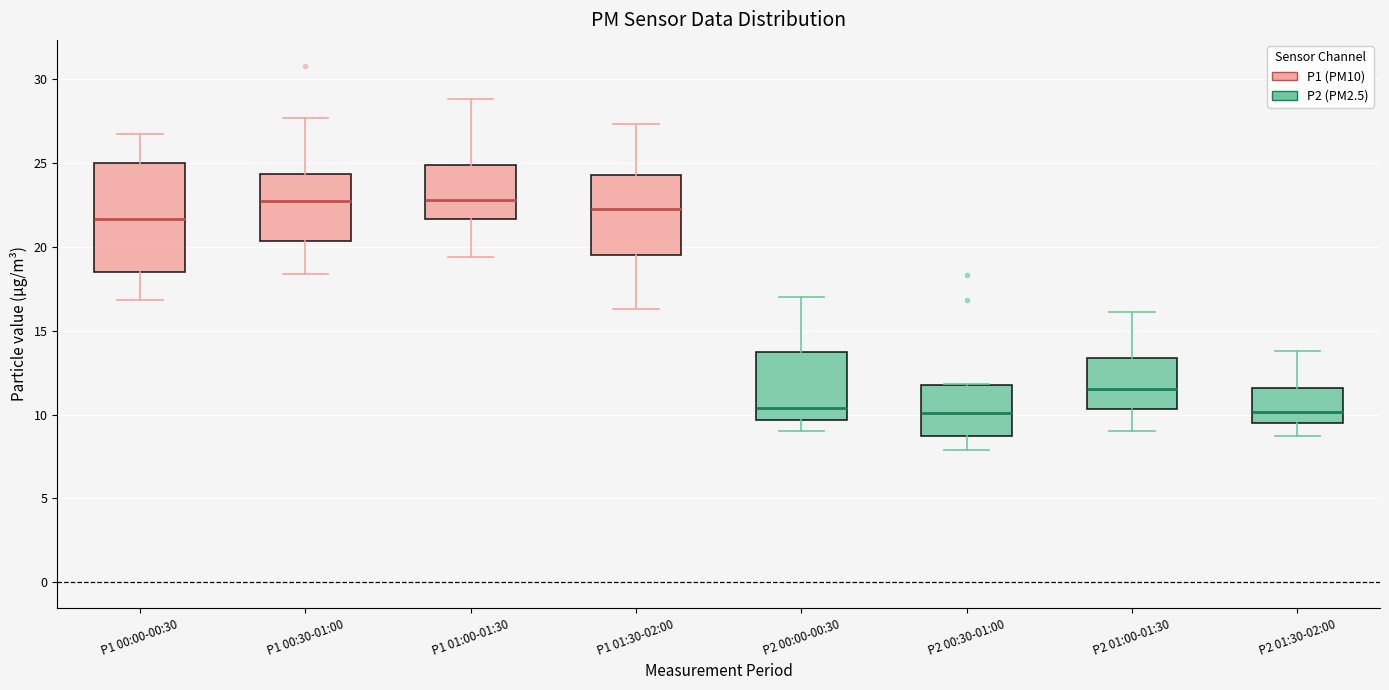

Which box is the tallest, from its lower edge to its upper edge?

P1 00:00-00:30